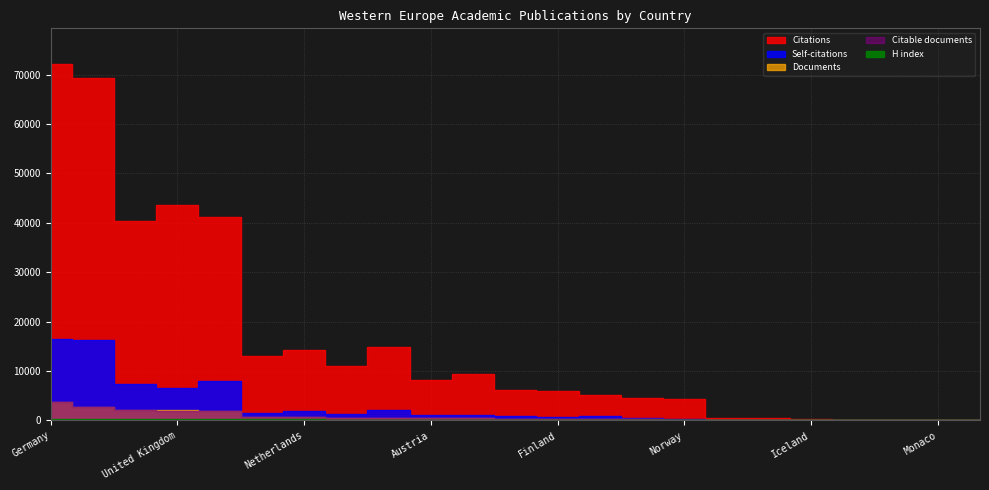

What is the difference between the Citable documents values at Gibraltar and Germany?

3722